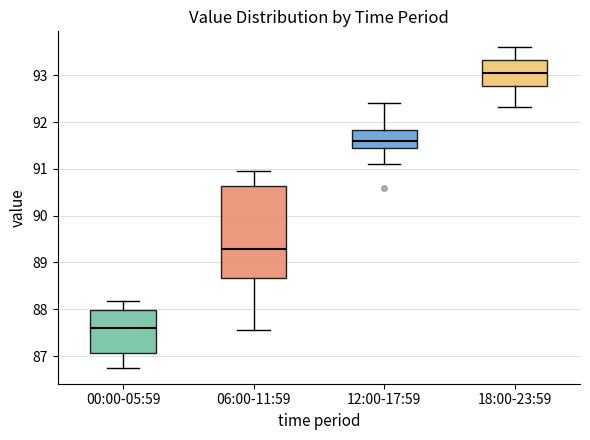

Reading left to right, read every box against the y-axis: the position of its median line, the range the box covers, and the ends of its whiskers. The values are not printed on the chart, so give them approximately, as read against the axis.

00:00-05:59: median 87.6, box 87.1 to 88.0, whiskers 86.8 to 88.2
06:00-11:59: median 89.3, box 88.7 to 90.6, whiskers 87.6 to 91.0
12:00-17:59: median 91.6, box 91.4 to 91.8, whiskers 91.1 to 92.4
18:00-23:59: median 93.1, box 92.8 to 93.3, whiskers 92.3 to 93.6